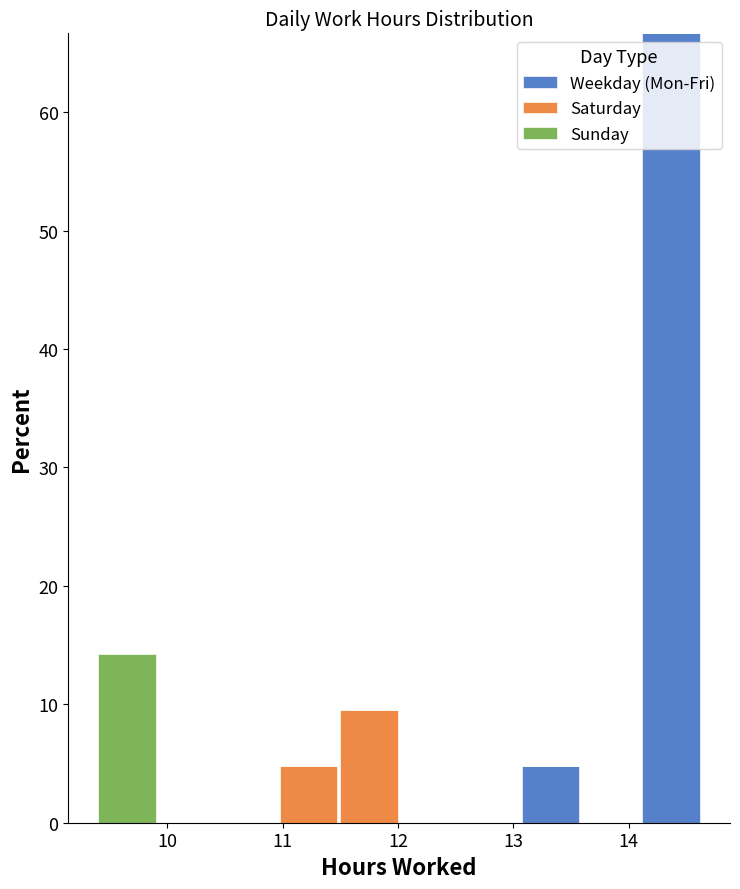

Reading left to right, list every stacked bar in this chart as the range it spans on the x-axis followed by its total height. Neither the bar edges nor the heights are printed on the chart, so give them approximately, as read against the axes.

9.4 to 9.9: 14
9.9 to 10.4: 0
10.4 to 11.0: 0
11.0 to 11.5: 5
11.5 to 12.0: 10
12.0 to 12.5: 0
12.5 to 13.1: 0
13.1 to 13.6: 5
13.6 to 14.1: 0
14.1 to 14.6: 67